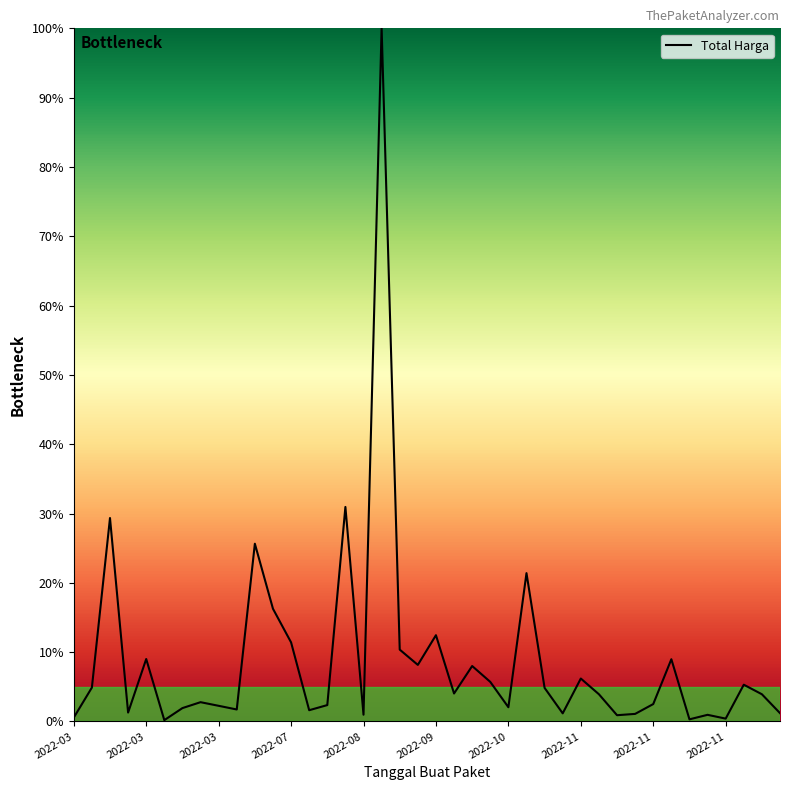

What is the maximum value shown in the chart?

100.0